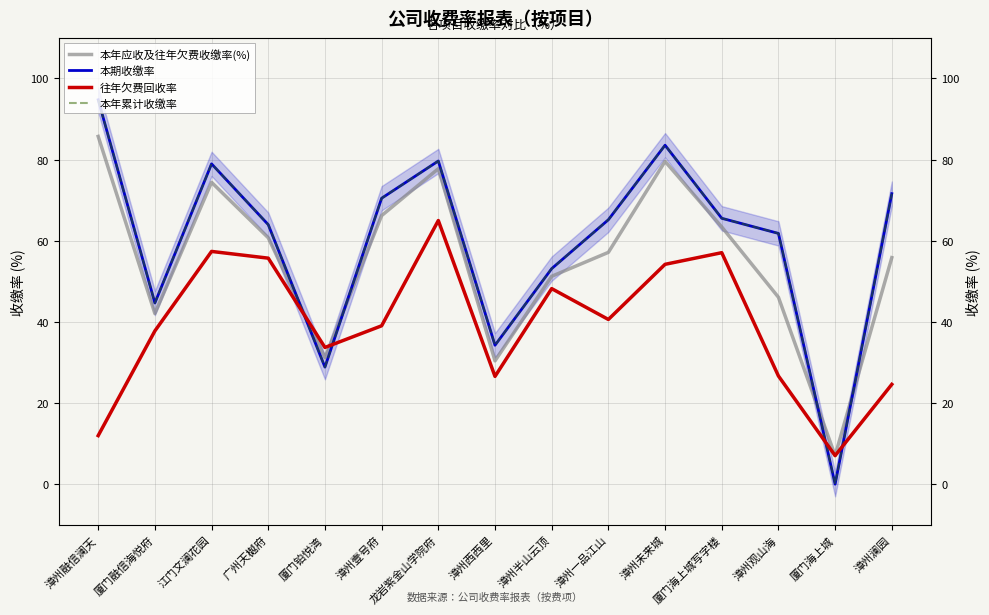

How many values in 本年累计收缴率 are above zero?

14